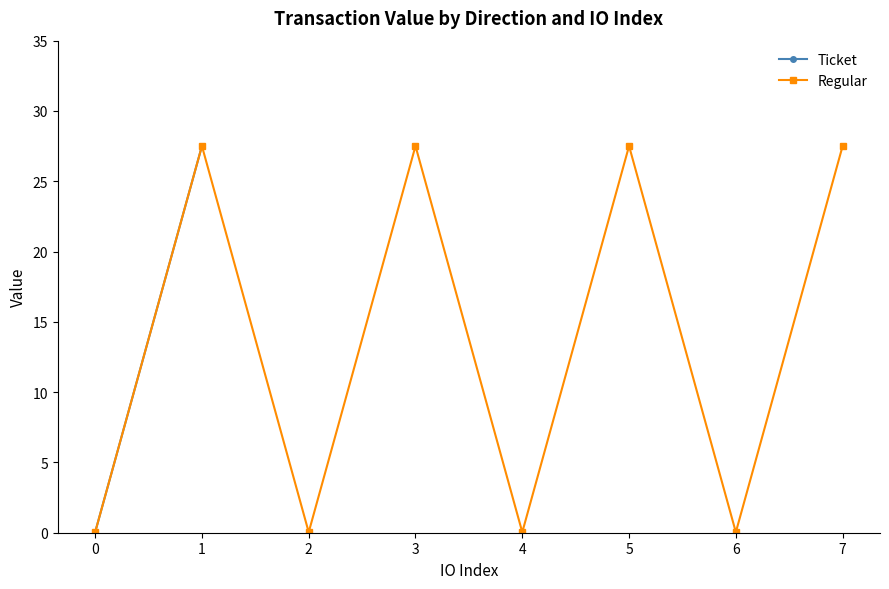

The value of Regular at 0 is 0.0. True or false?

True